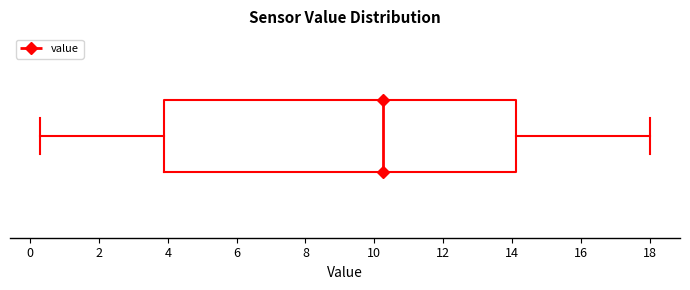

Read this box plot against the x-axis: the position of the median line, the range covered by the box, and the ends of both whiskers. The values are not printed on the chart, so give them approximately, as read against the axis.

median 10.2, box 4.0 to 14.2, whiskers 0.4 to 18.0